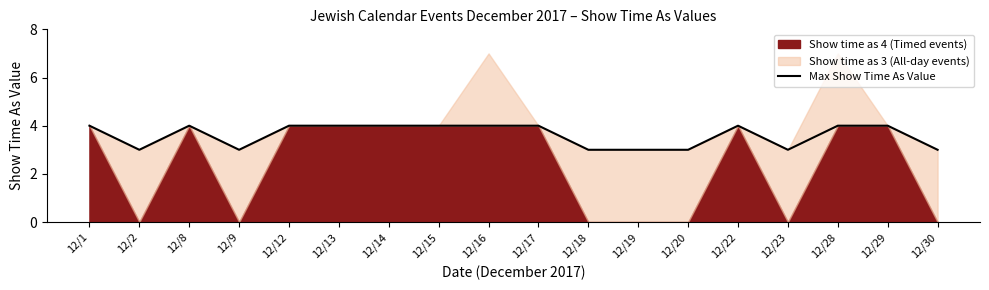

How many interior local peaks (higher than both neighbors) does the data have?

2